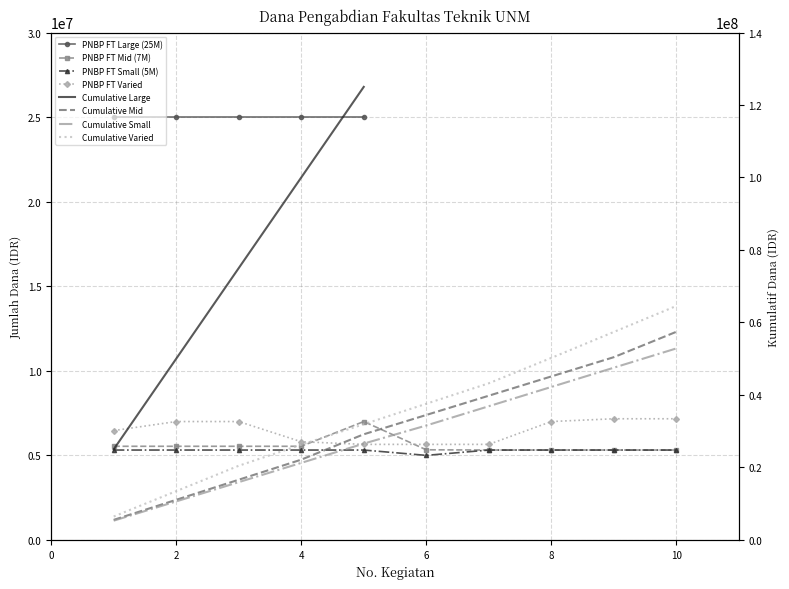

Is it true that PNBP FT Varied equals 4932197 at 9?

False